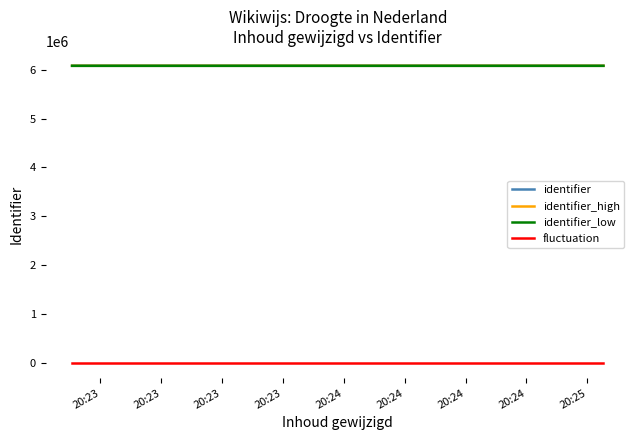

True or false: fluctuation and identifier intersect in this chart.

False